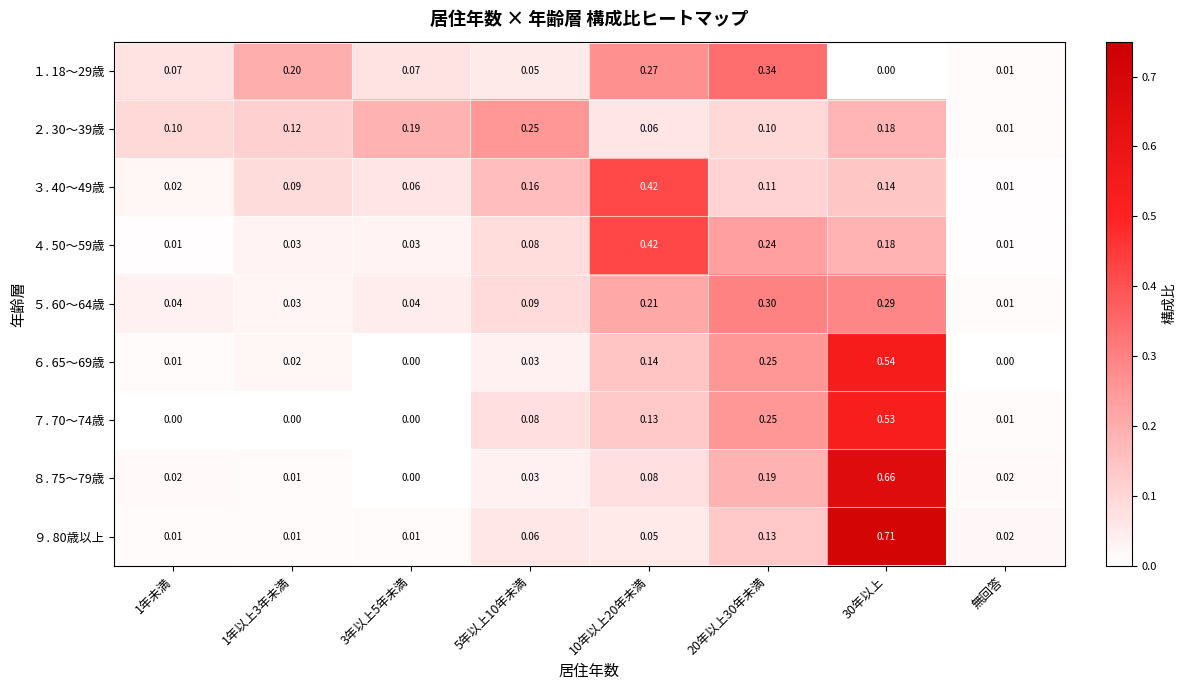

At which label is ３. 40～49歳 closest to 0?

無回答